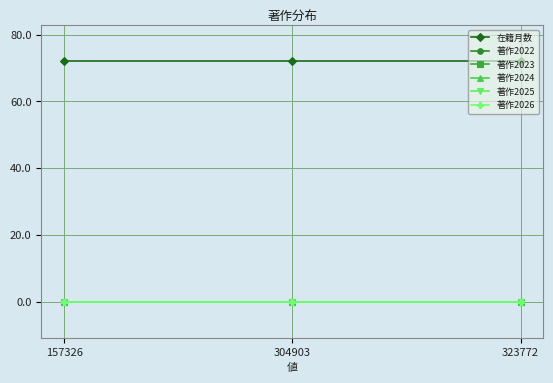

At which category is the sum across all series the highest?

157326